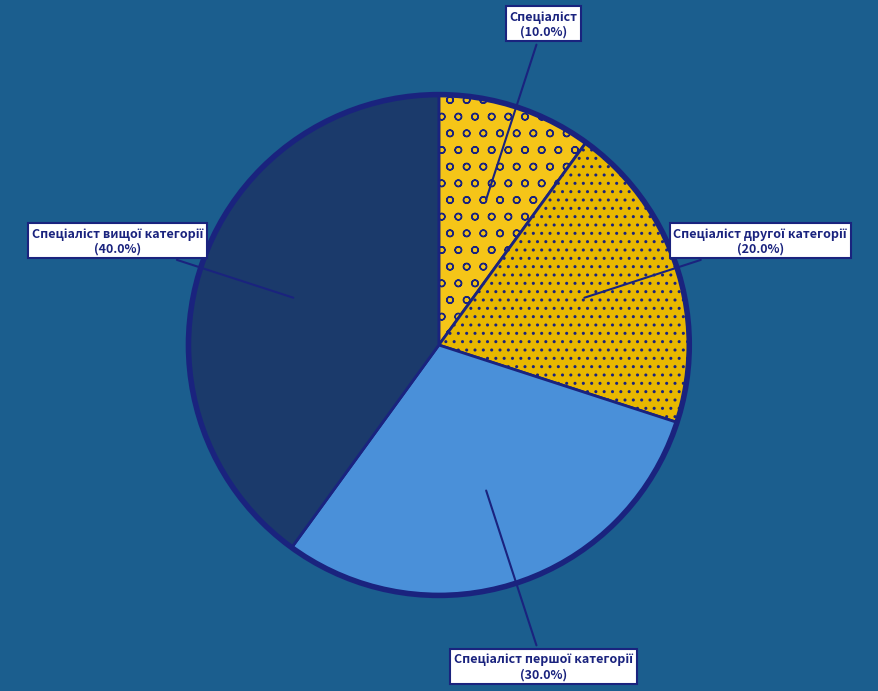

Is there a majority slice in this chart?

No